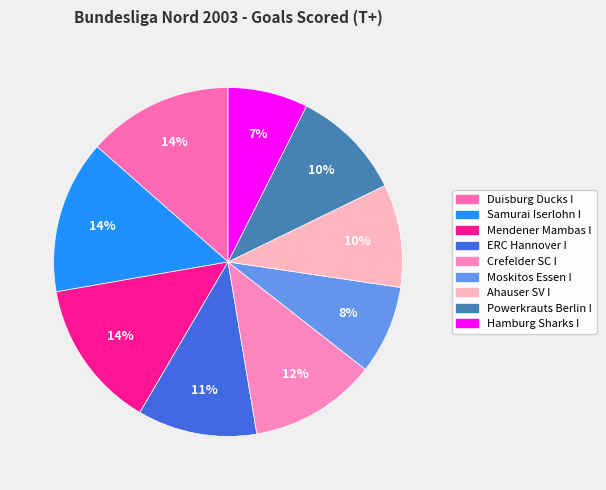

How many segments does this pie chart have?

9